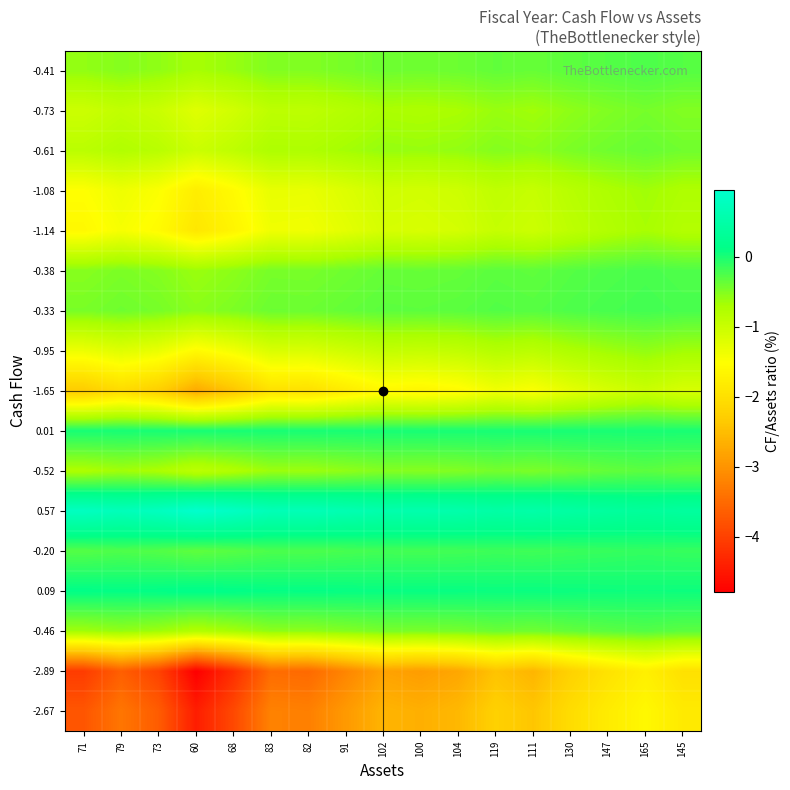

Reading left to right, list all the values displayed in this chart.

-2.67: 71=-3.7	79=-3.4	73=-3.7	60=-4.4	68=-3.9	83=-3.2	82=-3.2	91=-2.9	102=-2.6	100=-2.7	104=-2.6	119=-2.2	111=-2.4	130=-2.1	147=-1.8	165=-1.6	145=-1.8
-2.89: 71=-4.1	79=-3.6	73=-4.0	60=-4.8	68=-4.2	83=-3.5	82=-3.5	91=-3.2	102=-2.8	100=-2.9	104=-2.8	119=-2.4	111=-2.6	130=-2.2	147=-2.0	165=-1.8	145=-2.0
-0.46: 71=-0.6	79=-0.6	73=-0.6	60=-0.8	68=-0.7	83=-0.6	82=-0.6	91=-0.5	102=-0.5	100=-0.5	104=-0.4	119=-0.4	111=-0.4	130=-0.4	147=-0.3	165=-0.3	145=-0.3
0.09: 71=0.1	79=0.1	73=0.1	60=0.1	68=0.1	83=0.1	82=0.1	91=0.1	102=0.1	100=0.1	104=0.1	119=0.1	111=0.1	130=0.1	147=0.1	165=0.1	145=0.1
-0.20: 71=-0.3	79=-0.3	73=-0.3	60=-0.3	68=-0.3	83=-0.2	82=-0.2	91=-0.2	102=-0.2	100=-0.2	104=-0.2	119=-0.2	111=-0.2	130=-0.2	147=-0.1	165=-0.1	145=-0.1
0.57: 71=0.8	79=0.7	73=0.8	60=0.9	68=0.8	83=0.7	82=0.7	91=0.6	102=0.6	100=0.6	104=0.5	119=0.5	111=0.5	130=0.4	147=0.4	165=0.3	145=0.4
-0.52: 71=-0.7	79=-0.7	73=-0.7	60=-0.9	68=-0.8	83=-0.6	82=-0.6	91=-0.6	102=-0.5	100=-0.5	104=-0.5	119=-0.4	111=-0.5	130=-0.4	147=-0.4	165=-0.3	145=-0.4
0.01: 71=0.0	79=0.0	73=0.0	60=0.0	68=0.0	83=0.0	82=0.0	91=0.0	102=0.0	100=0.0	104=0.0	119=0.0	111=0.0	130=0.0	147=0.0	165=0.0	145=0.0
-1.65: 71=-2.3	79=-2.1	73=-2.3	60=-2.7	68=-2.4	83=-2.0	82=-2.0	91=-1.8	102=-1.6	100=-1.7	104=-1.6	119=-1.4	111=-1.5	130=-1.3	147=-1.1	165=-1.0	145=-1.1
-0.95: 71=-1.3	79=-1.2	73=-1.3	60=-1.6	68=-1.4	83=-1.1	82=-1.2	91=-1.0	102=-0.9	100=-1.0	104=-0.9	119=-0.8	111=-0.9	130=-0.7	147=-0.6	165=-0.6	145=-0.7
-0.33: 71=-0.5	79=-0.4	73=-0.4	60=-0.5	68=-0.5	83=-0.4	82=-0.4	91=-0.4	102=-0.3	100=-0.3	104=-0.3	119=-0.3	111=-0.3	130=-0.3	147=-0.2	165=-0.2	145=-0.2
-0.38: 71=-0.5	79=-0.5	73=-0.5	60=-0.6	68=-0.5	83=-0.5	82=-0.5	91=-0.4	102=-0.4	100=-0.4	104=-0.4	119=-0.3	111=-0.3	130=-0.3	147=-0.3	165=-0.2	145=-0.3
-1.14: 71=-1.6	79=-1.4	73=-1.6	60=-1.9	68=-1.7	83=-1.4	82=-1.4	91=-1.3	102=-1.1	100=-1.1	104=-1.1	119=-1.0	111=-1.0	130=-0.9	147=-0.8	165=-0.7	145=-0.8
-1.08: 71=-1.5	79=-1.4	73=-1.5	60=-1.8	68=-1.6	83=-1.3	82=-1.3	91=-1.2	102=-1.1	100=-1.1	104=-1.0	119=-0.9	111=-1.0	130=-0.8	147=-0.7	165=-0.7	145=-0.7
-0.61: 71=-0.9	79=-0.8	73=-0.8	60=-1.0	68=-0.9	83=-0.7	82=-0.7	91=-0.7	102=-0.6	100=-0.6	104=-0.6	119=-0.5	111=-0.5	130=-0.5	147=-0.4	165=-0.4	145=-0.4
-0.73: 71=-1.0	79=-0.9	73=-1.0	60=-1.2	68=-1.1	83=-0.9	82=-0.9	91=-0.8	102=-0.7	100=-0.7	104=-0.7	119=-0.6	111=-0.7	130=-0.6	147=-0.5	165=-0.4	145=-0.5
-0.41: 71=-0.6	79=-0.5	73=-0.6	60=-0.7	68=-0.6	83=-0.5	82=-0.5	91=-0.5	102=-0.4	100=-0.4	104=-0.4	119=-0.3	111=-0.4	130=-0.3	147=-0.3	165=-0.3	145=-0.3